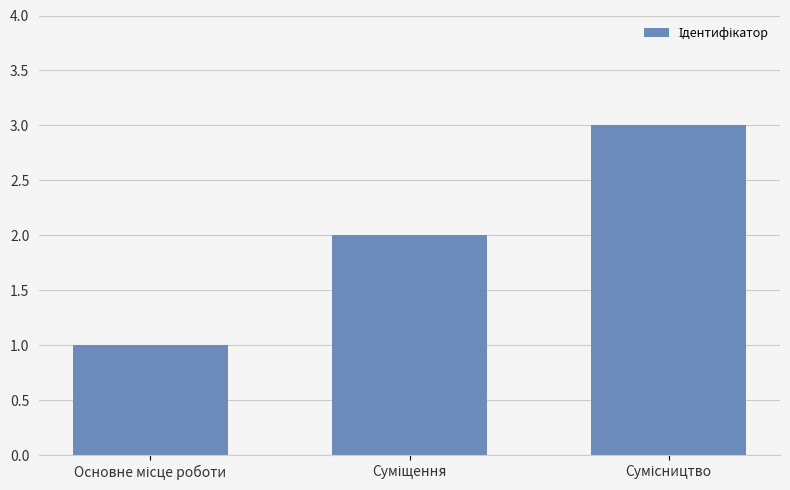

How many series are shown in this chart?

1